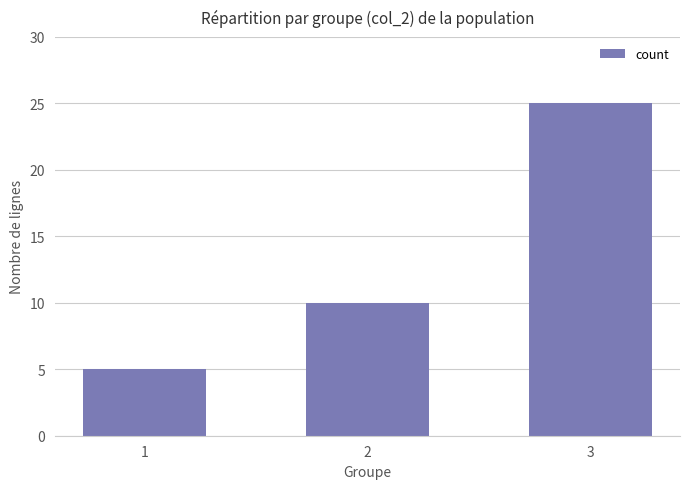

At which category does the chart reach its minimum across all series?

1